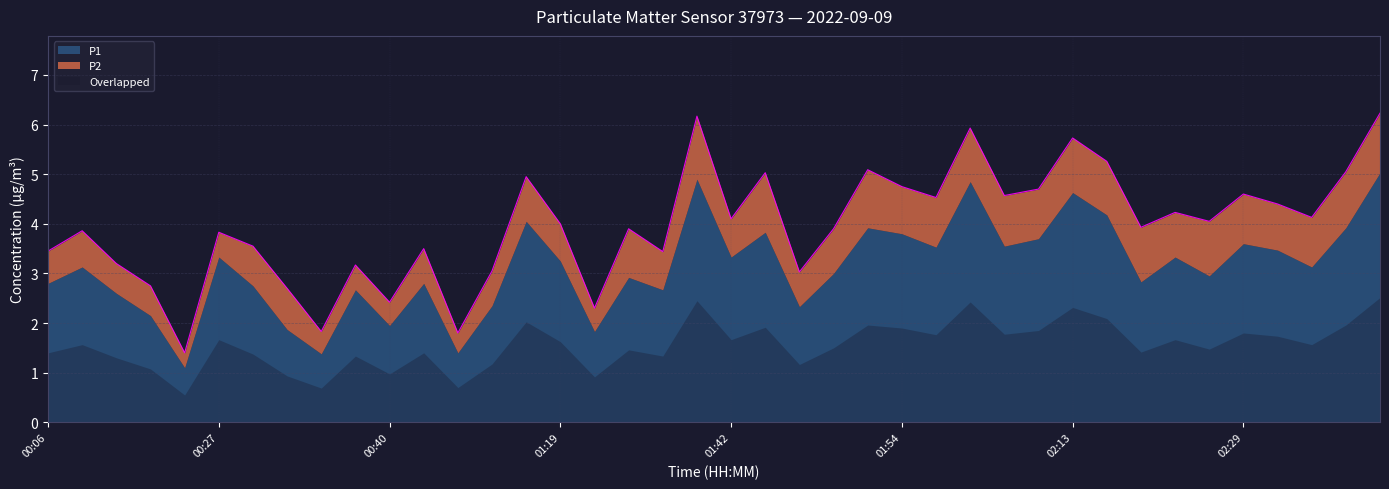

How many points are lower than both their immediate neighbors (excluding endpoints)?

13